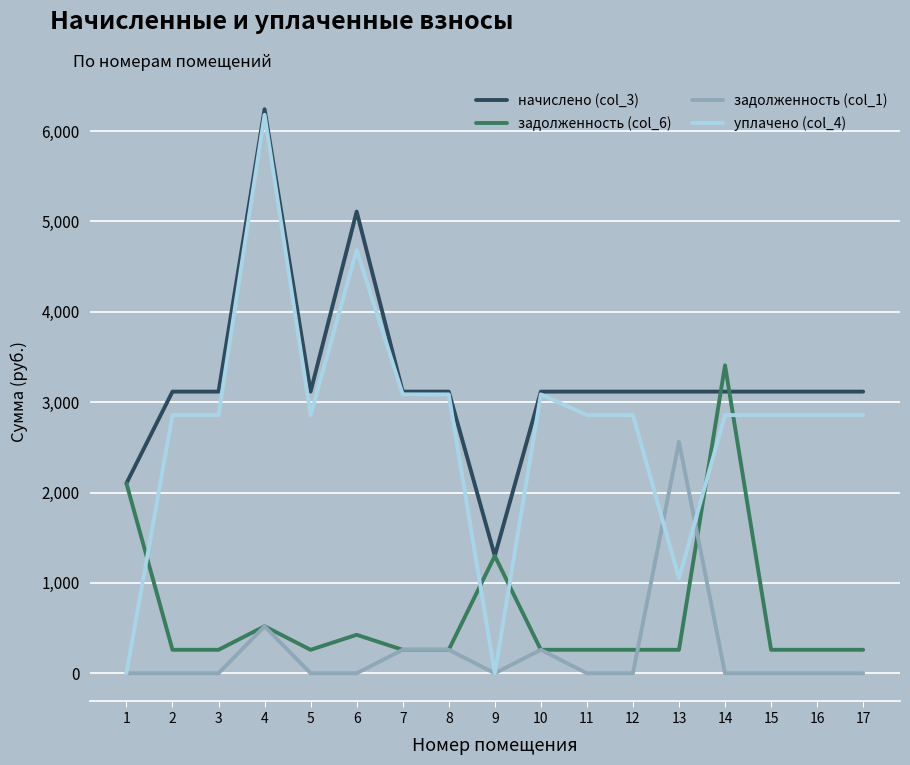

At which label is задолженность (col_6) closest to 1833?

1